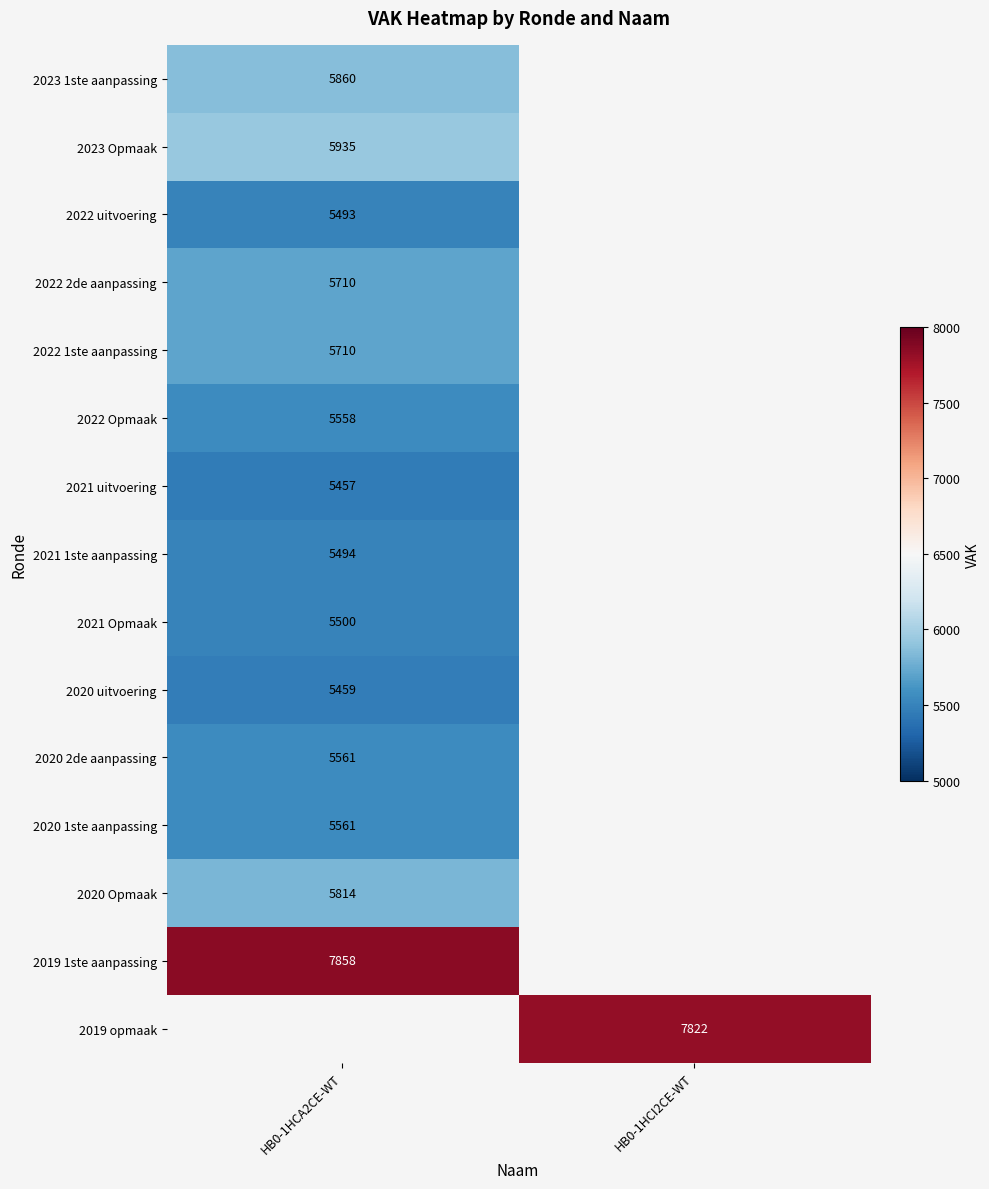

The 2020 uitvoering series shows 5459 at HB0-1HCA2CE-WT. True or false?

True